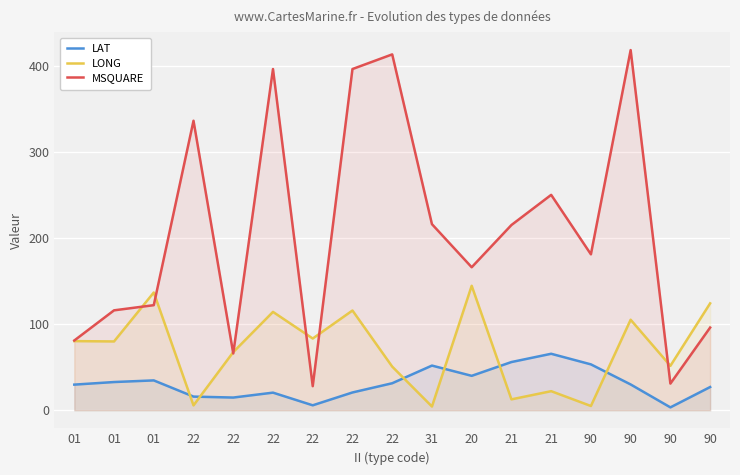

In LONG, how many points are higher than both neighbors (excluding endpoints)?

6